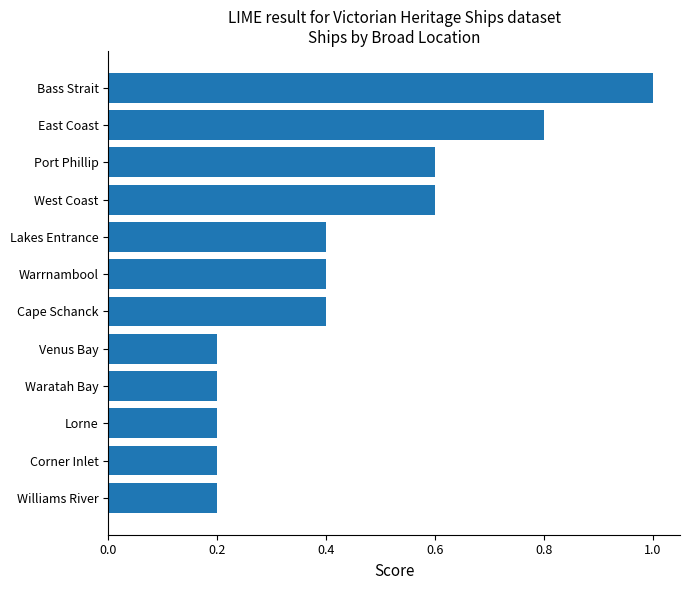

Reading top to bottom, transcribe all the data shown in this chart.

Bass Strait=1.0	East Coast=0.8	Port Phillip=0.6	West Coast=0.6	Lakes Entrance=0.4	Warrnambool=0.4	Cape Schanck=0.4	Venus Bay=0.2	Waratah Bay=0.2	Lorne=0.2	Corner Inlet=0.2	Williams River=0.2